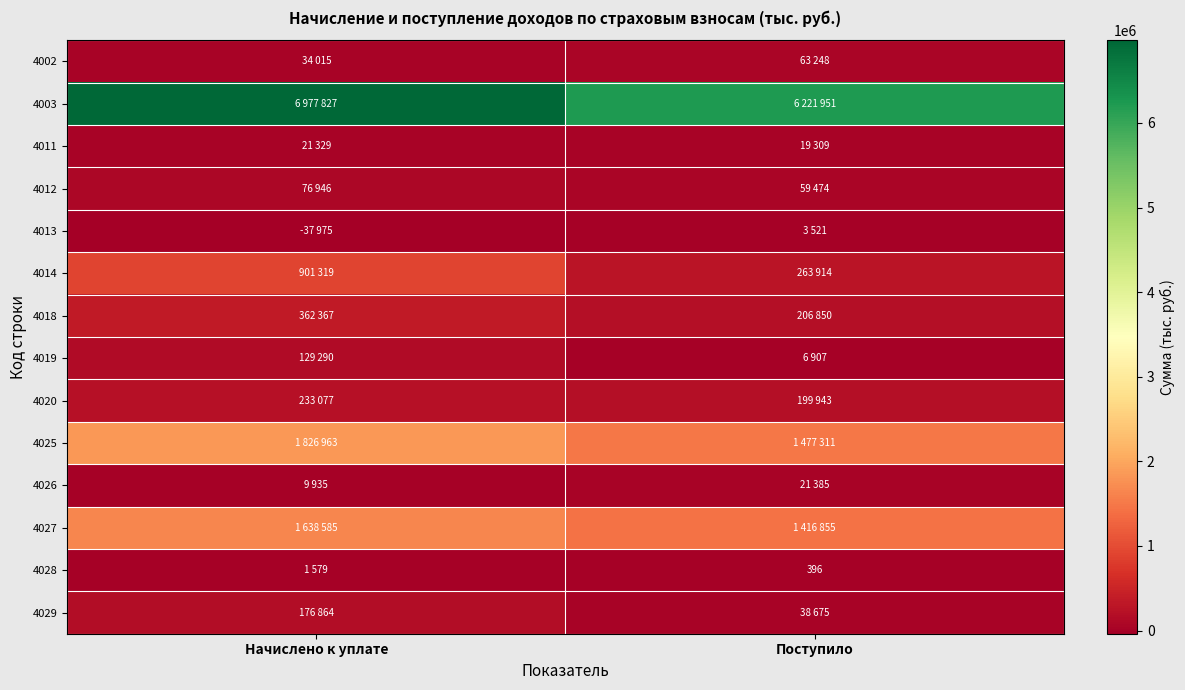

Is it true that 4028 equals 396 at Поступило?

True